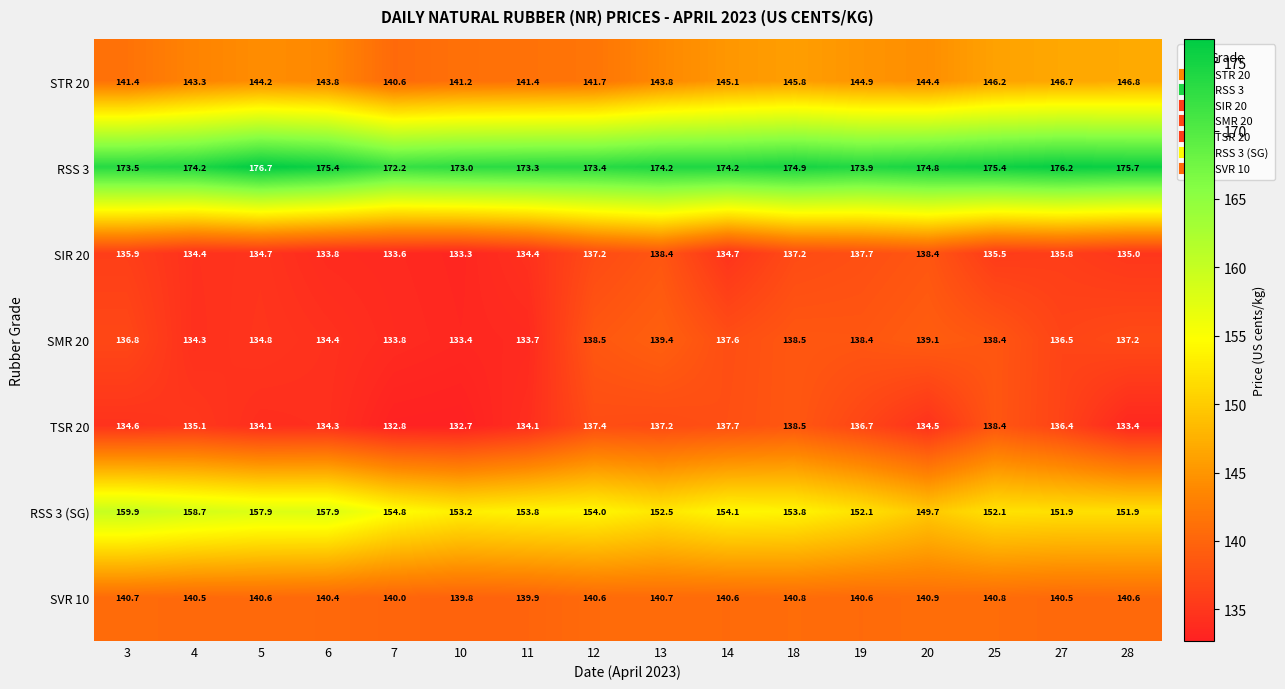

Which series changed the most between 10 and 11?

TSR 20